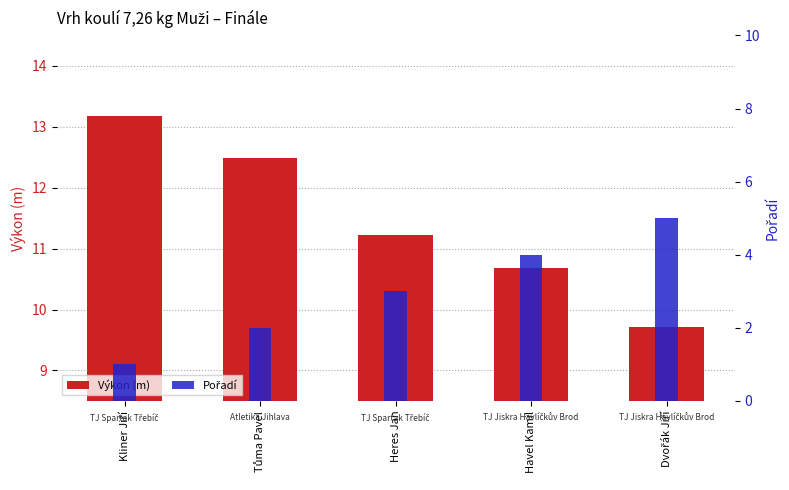

What is the difference between the maximum and minimum values in the Výkon (m) series?

3.5